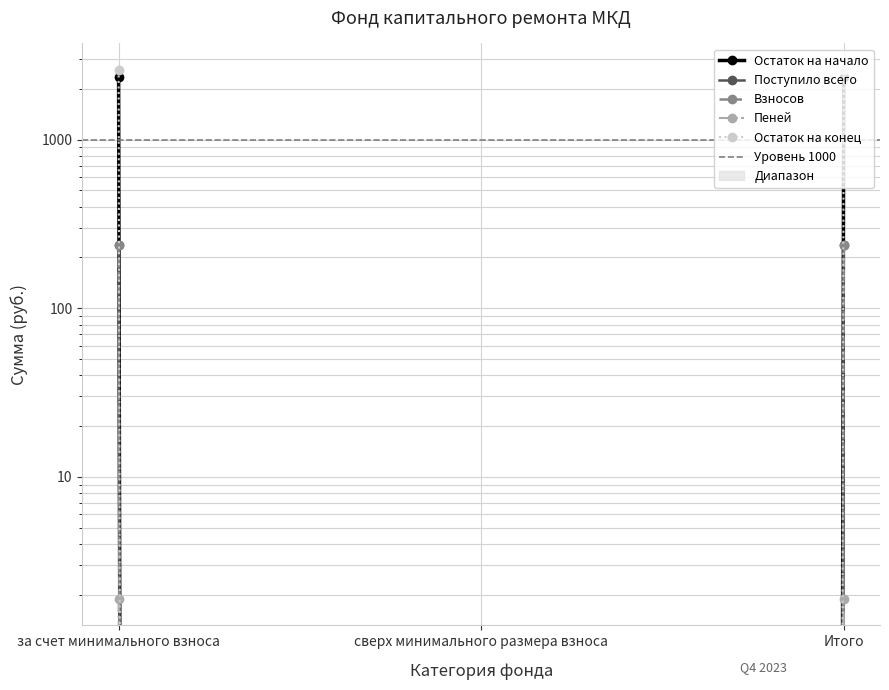

Count the number of categories in the chart.

3